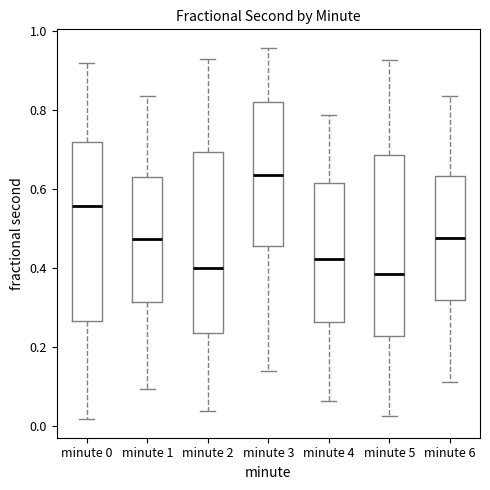

Reading left to right, transcribe this box plot: for each box, give where its median line is, the range the box spans, and where its two whiskers end, as read against the y-axis. The values are not printed on the chart, so give them approximately, as read against the axis.

minute 0: median 0.56, box 0.26 to 0.72, whiskers 0.02 to 0.92
minute 1: median 0.48, box 0.32 to 0.64, whiskers 0.10 to 0.84
minute 2: median 0.40, box 0.24 to 0.70, whiskers 0.04 to 0.94
minute 3: median 0.64, box 0.46 to 0.82, whiskers 0.14 to 0.96
minute 4: median 0.42, box 0.26 to 0.62, whiskers 0.06 to 0.78
minute 5: median 0.38, box 0.22 to 0.68, whiskers 0.02 to 0.92
minute 6: median 0.48, box 0.32 to 0.64, whiskers 0.12 to 0.84